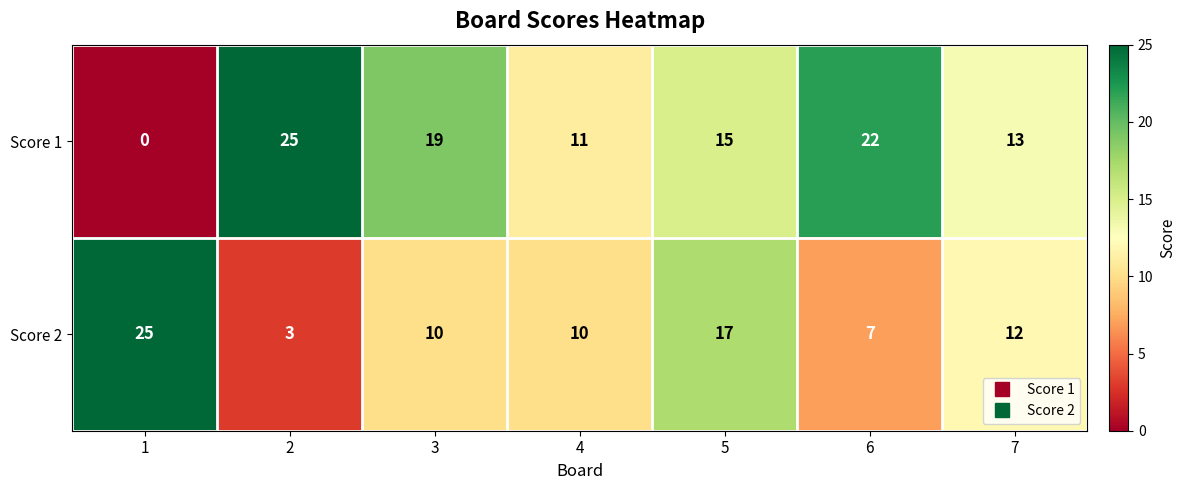

The Score 1 series shows 13 at 7. True or false?

True